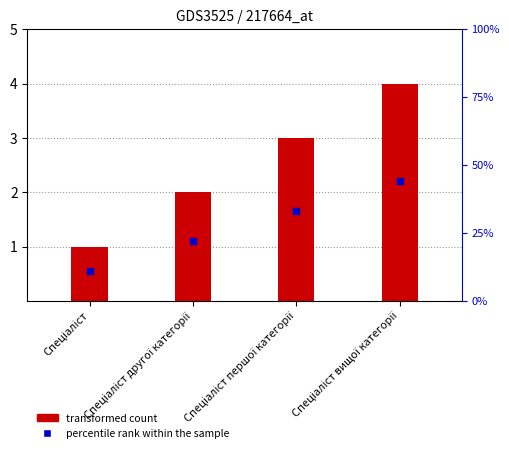

Which series has the largest Y range (max minus min)?

transformed count